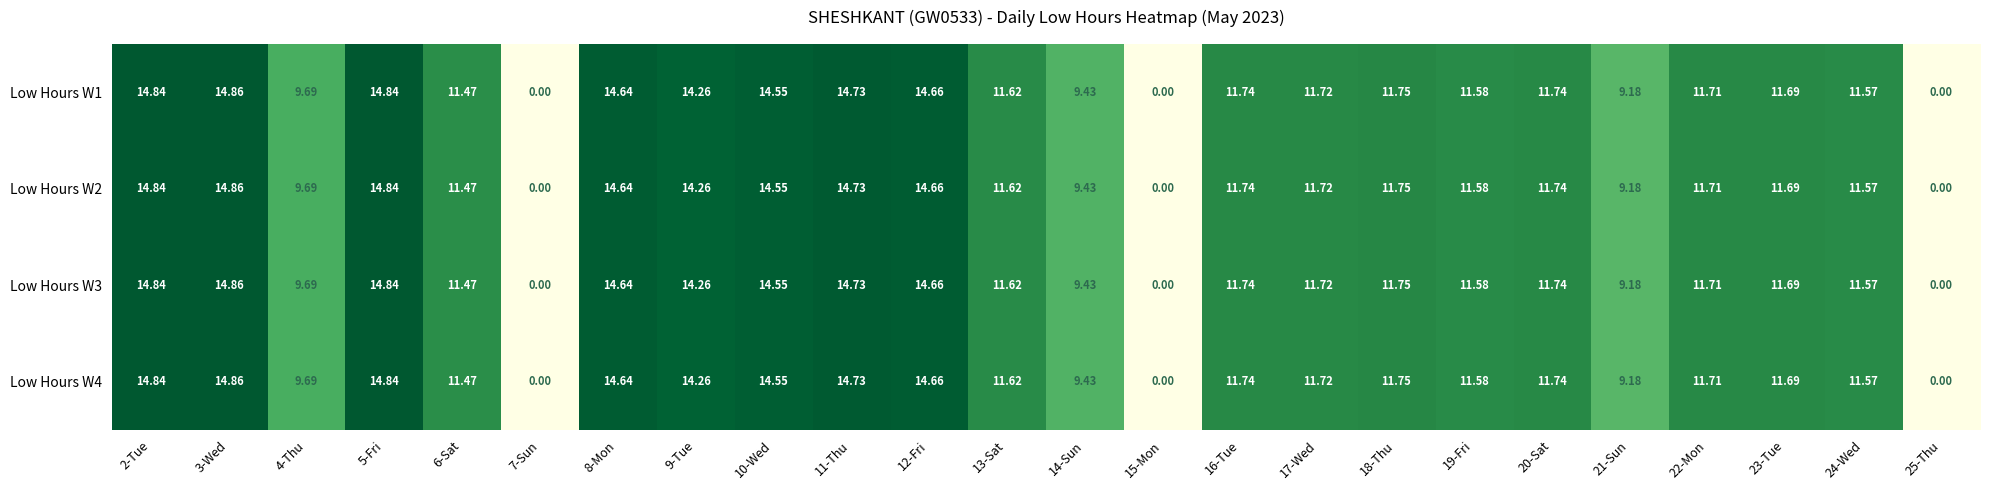

How many values in the Low Hours W2 series exceed 11?

18